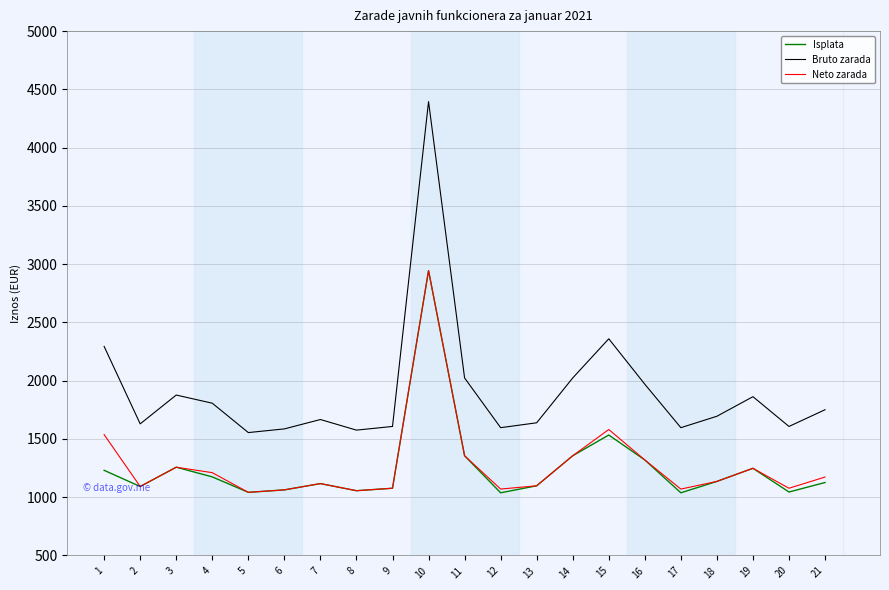

Between 13 and 19, which series saw the biggest shift?

Bruto zarada